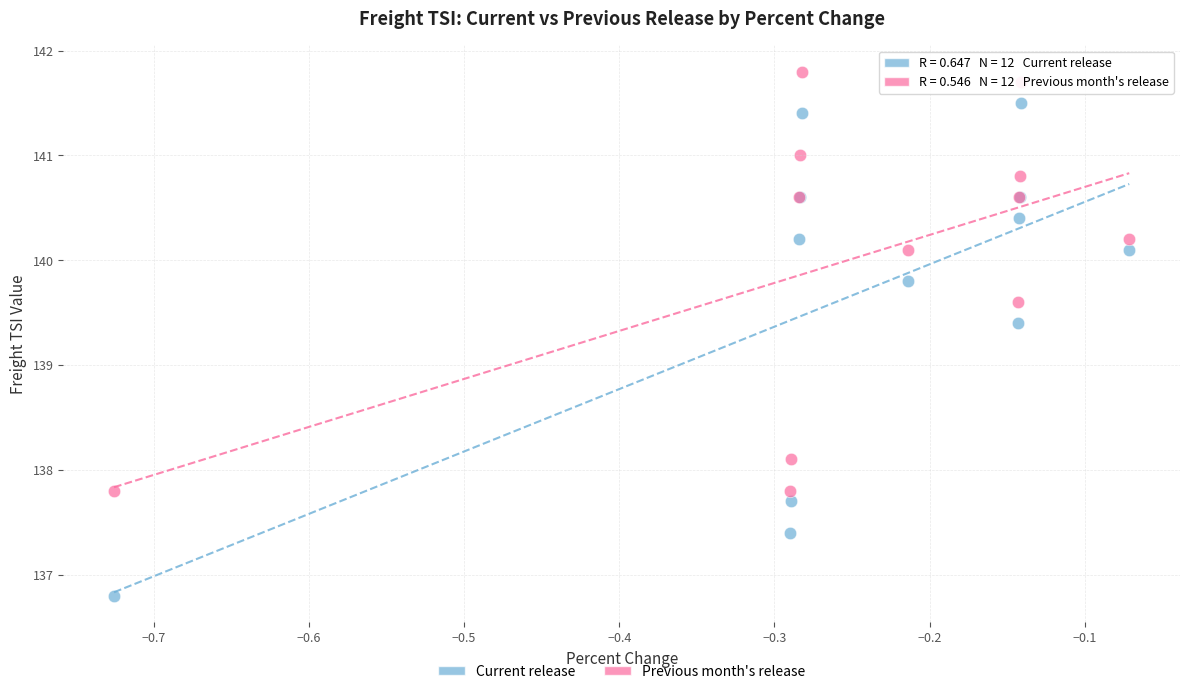

Across all series, what Y value is closest to 139?

139.4